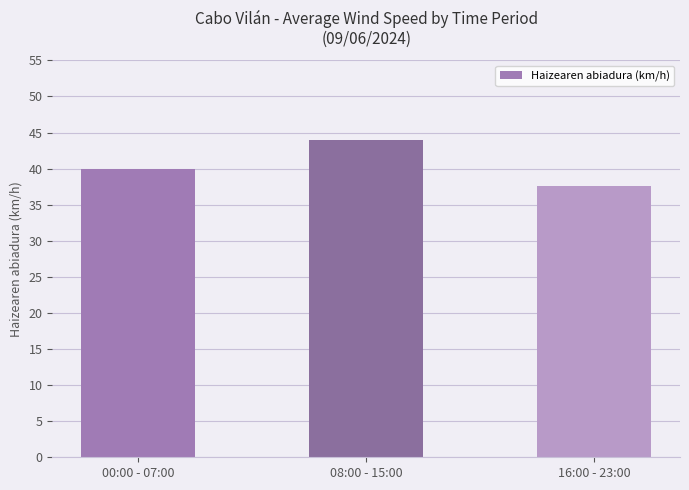

What position from the left is 00:00 - 07:00?

1